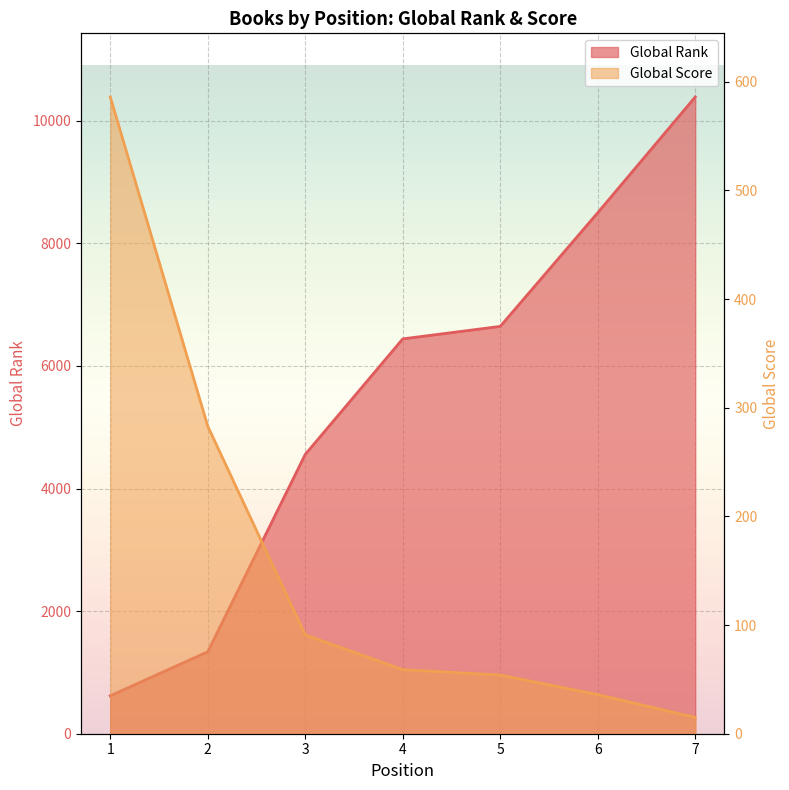

What is the minimum value for Global Score?

15